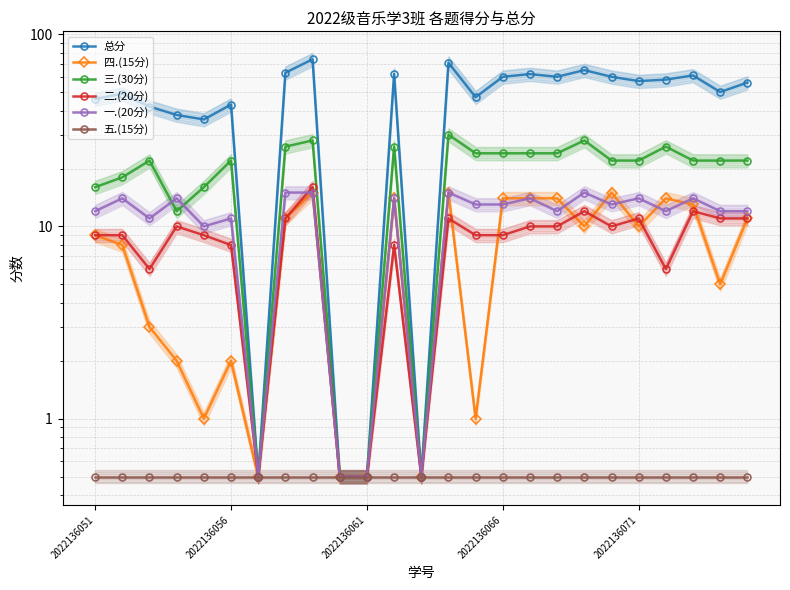

The value of 二.(20分) at 8 is 16.0. True or false?

True